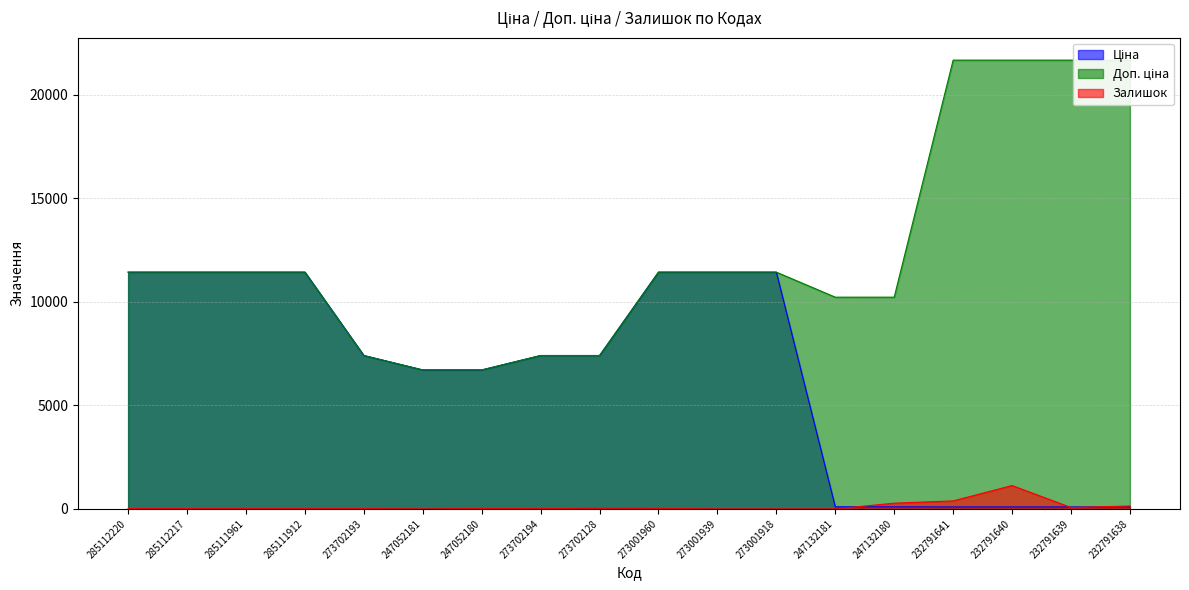

What is the spread (max minus min) of values at 273702128?

7379.0